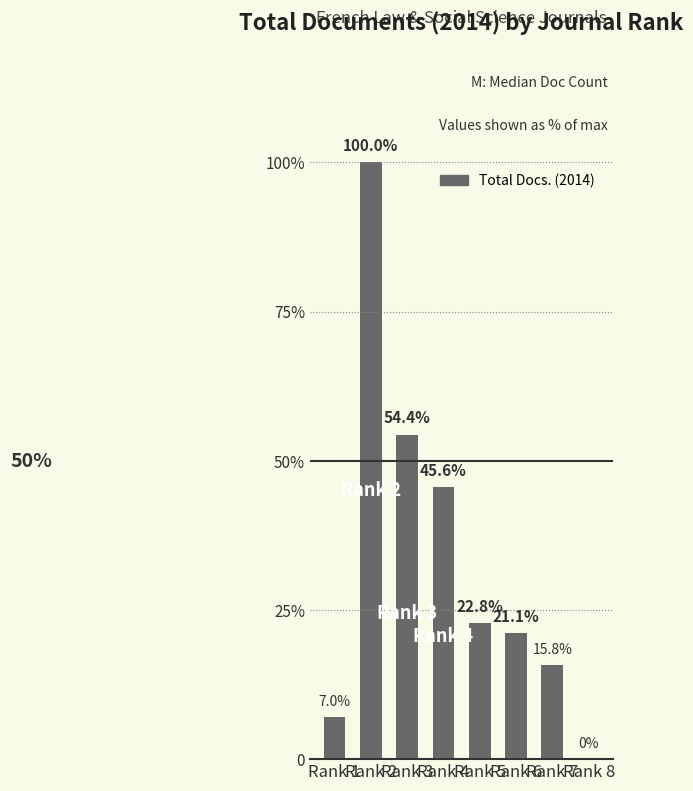

What is the sum of all values?

152